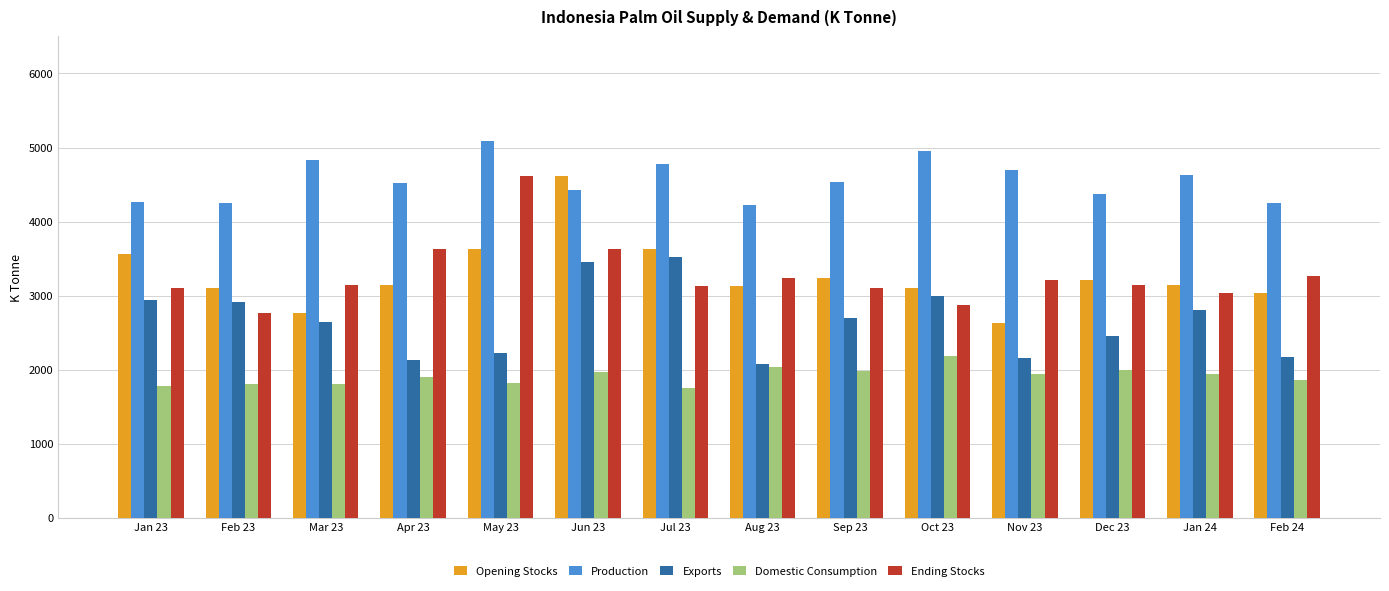

Is it true that Domestic Consumption equals 2909 at Mar 23?

False